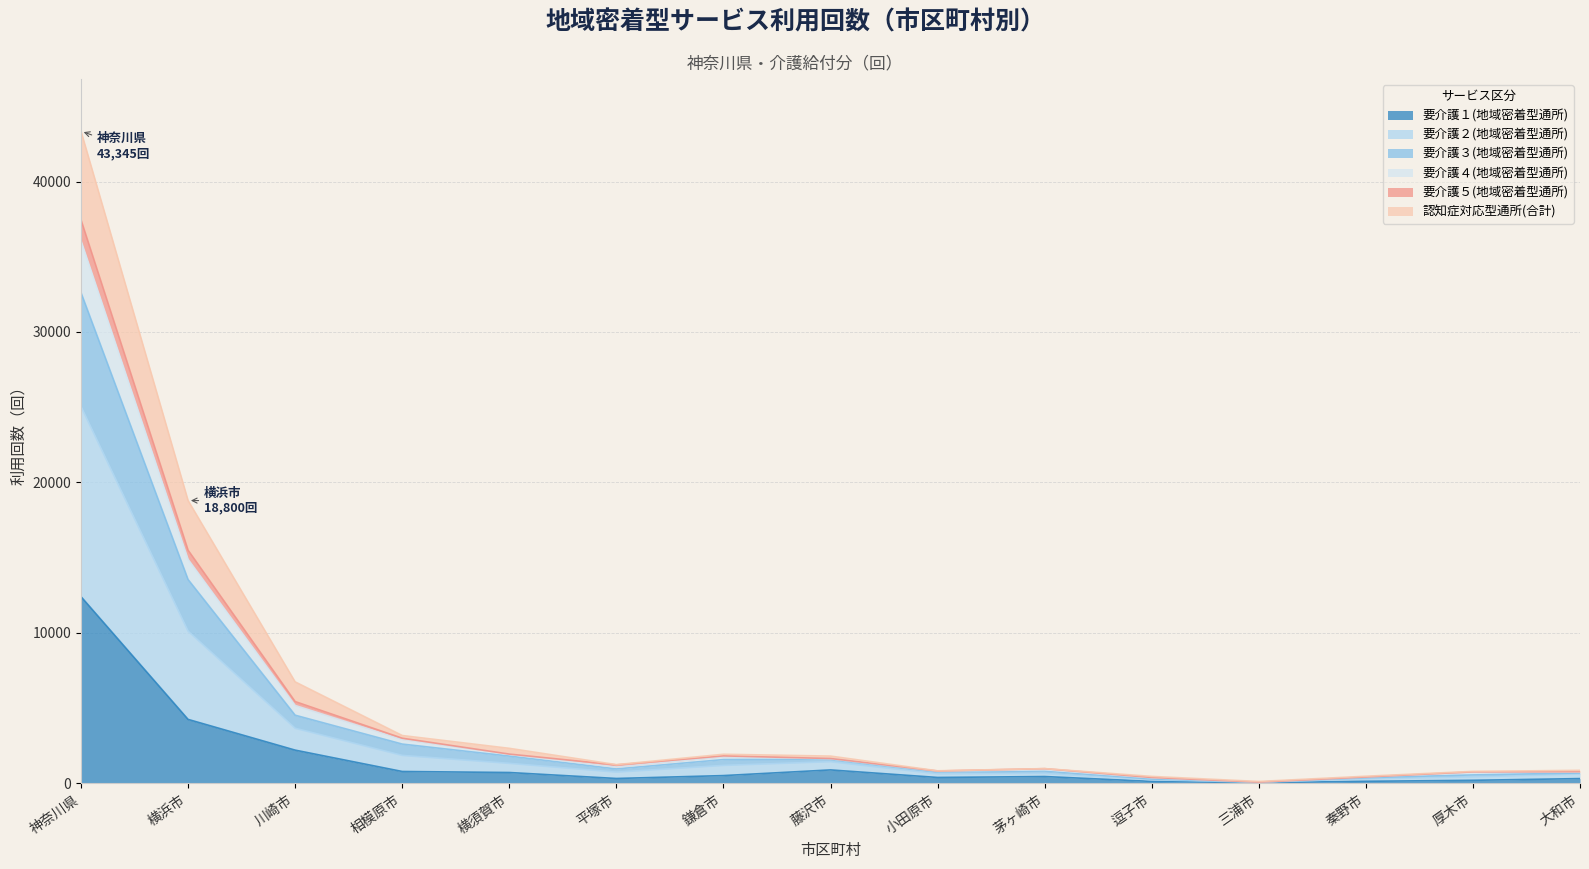

Does the chart display data point markers on the line(s)?

No